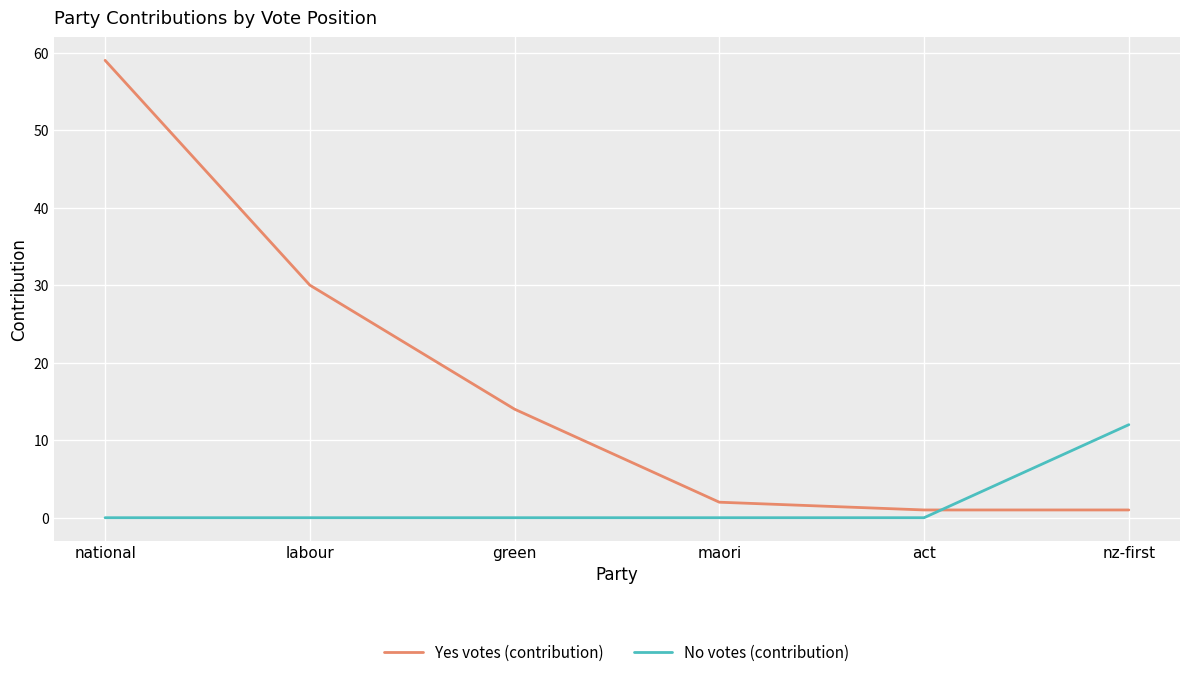

Does the chart have visible grid lines?

Yes